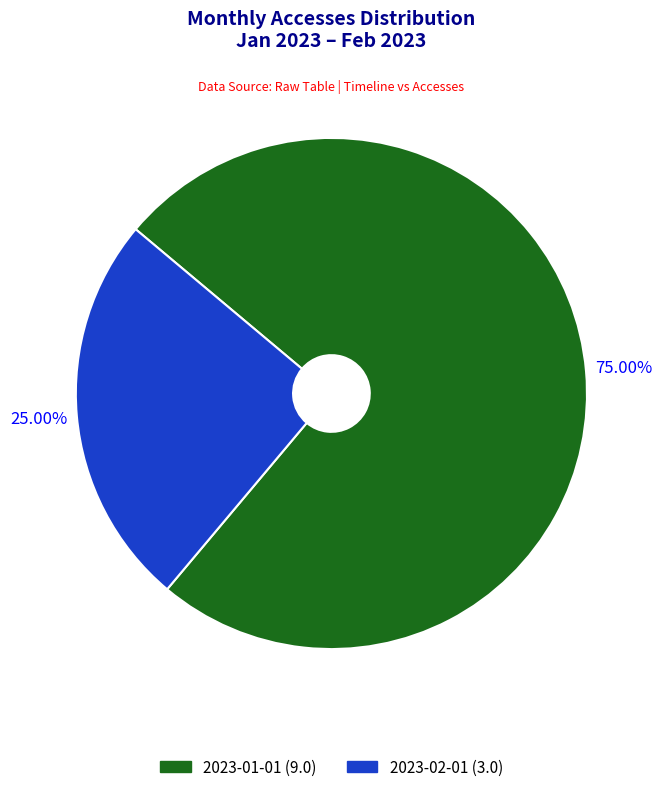

Approximately how many times larger is the value at 2023-01-01 compared to 2023-02-01?

3.0